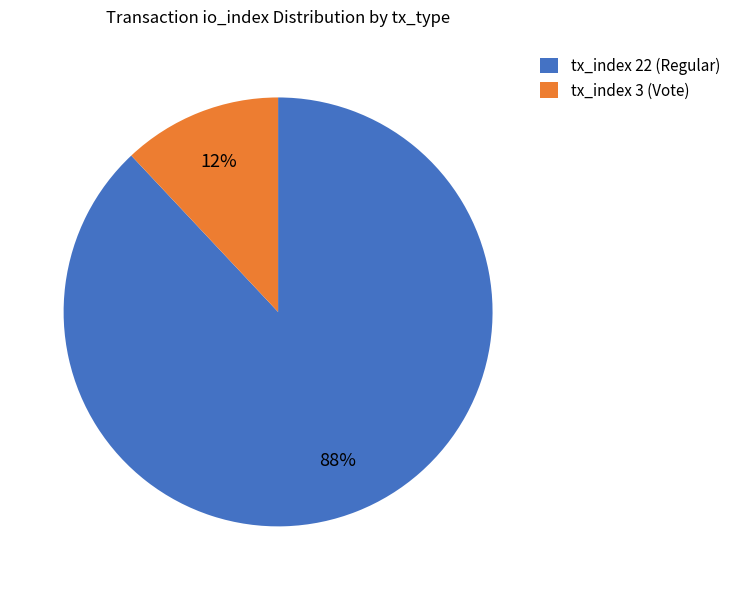

Is the sum of tx_index 3 (Vote) and tx_index 22 (Regular) greater than half?

Yes